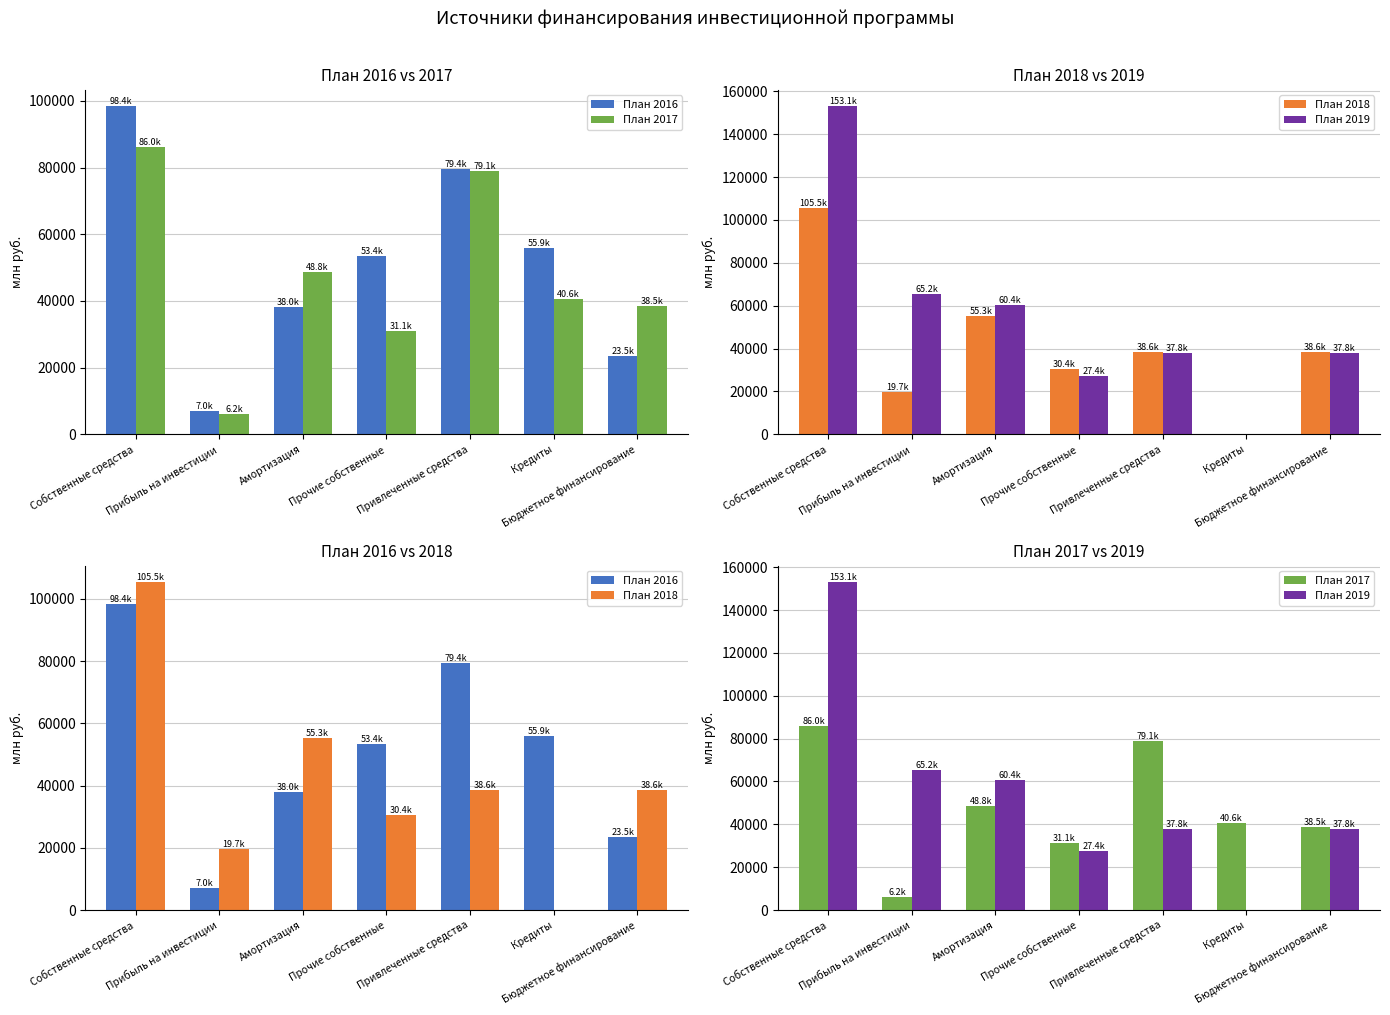

Are the bars horizontal?

No